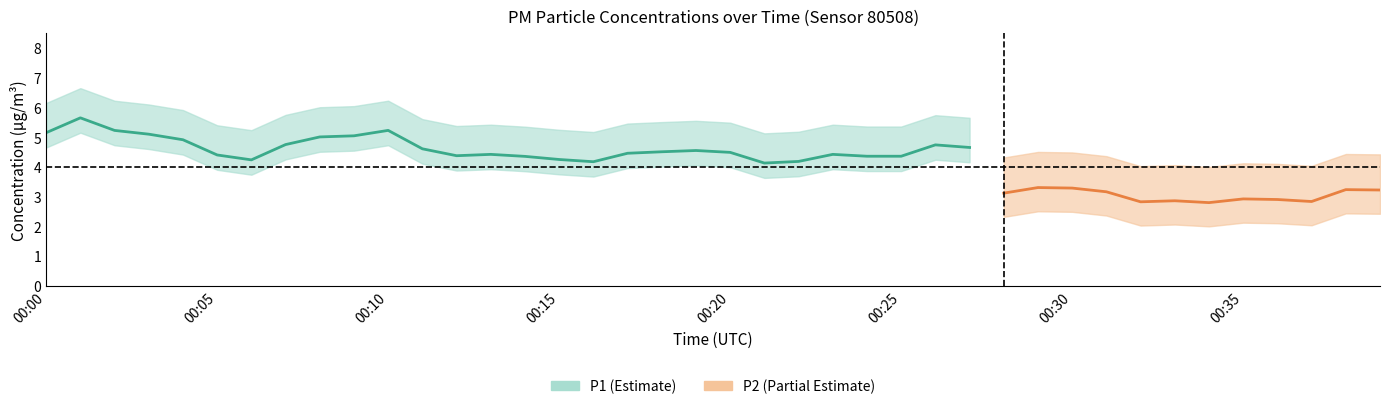

Where does the P1 series first go above 4?

00:00